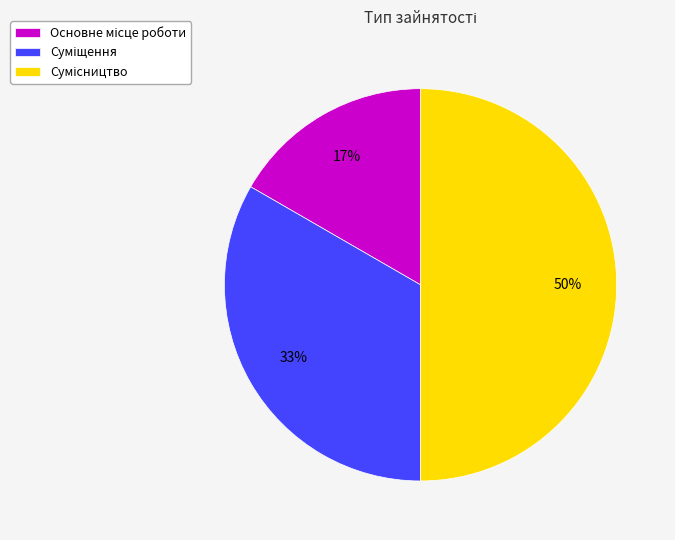

To the nearest percent, what is the difference between the largest and smallest slice percentages?

33%